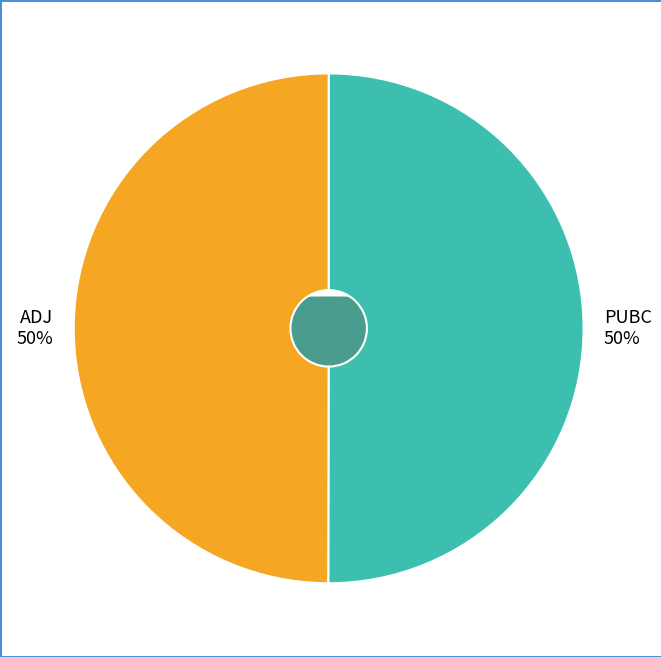

Which has a higher value, PUBC or ADJ?

PUBC